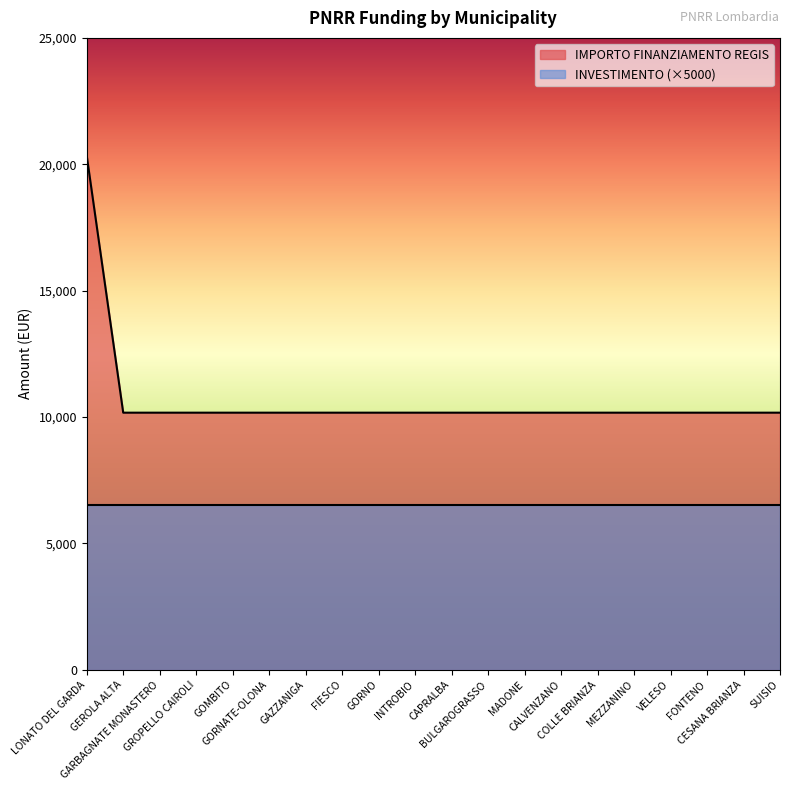

What is the greatest value displayed?

20344